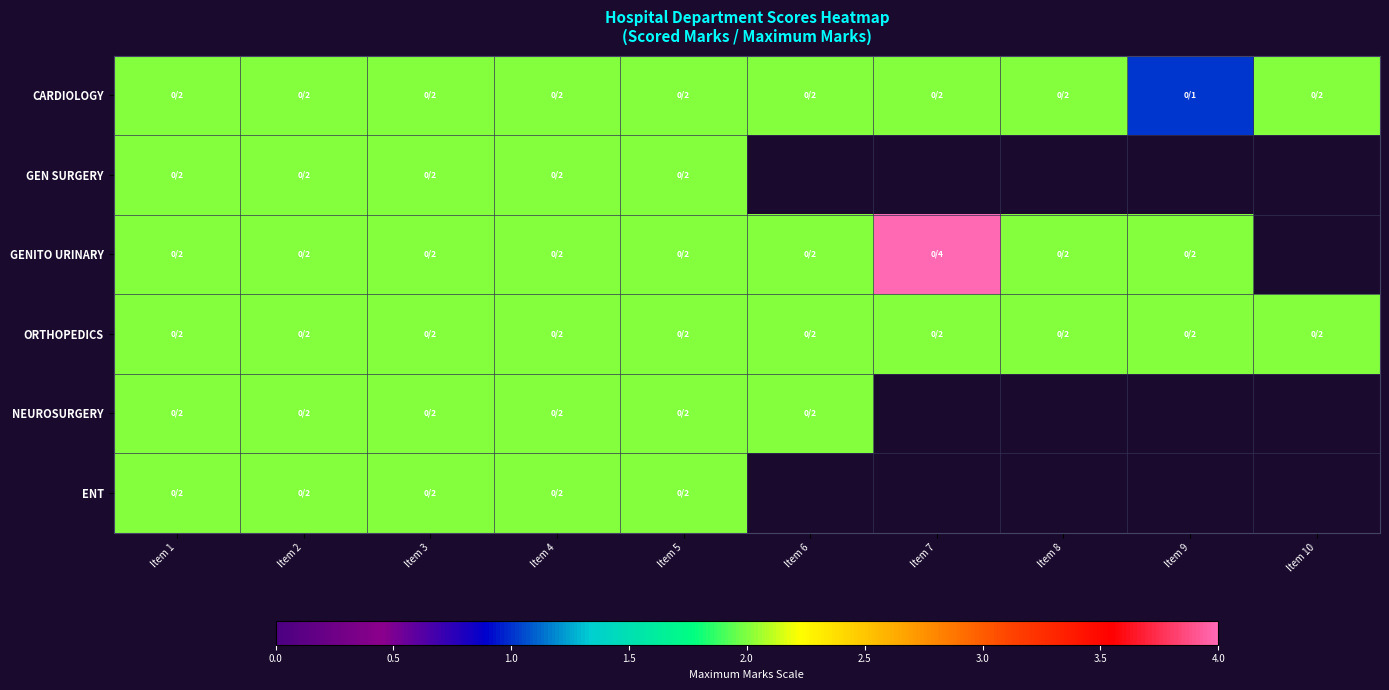

True or false: CARDIOLOGY has a value of 2.0 at Item 6.

True